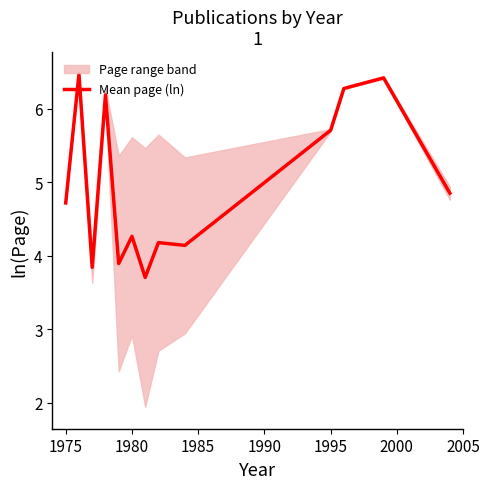

Count the number of categories in the chart.

13